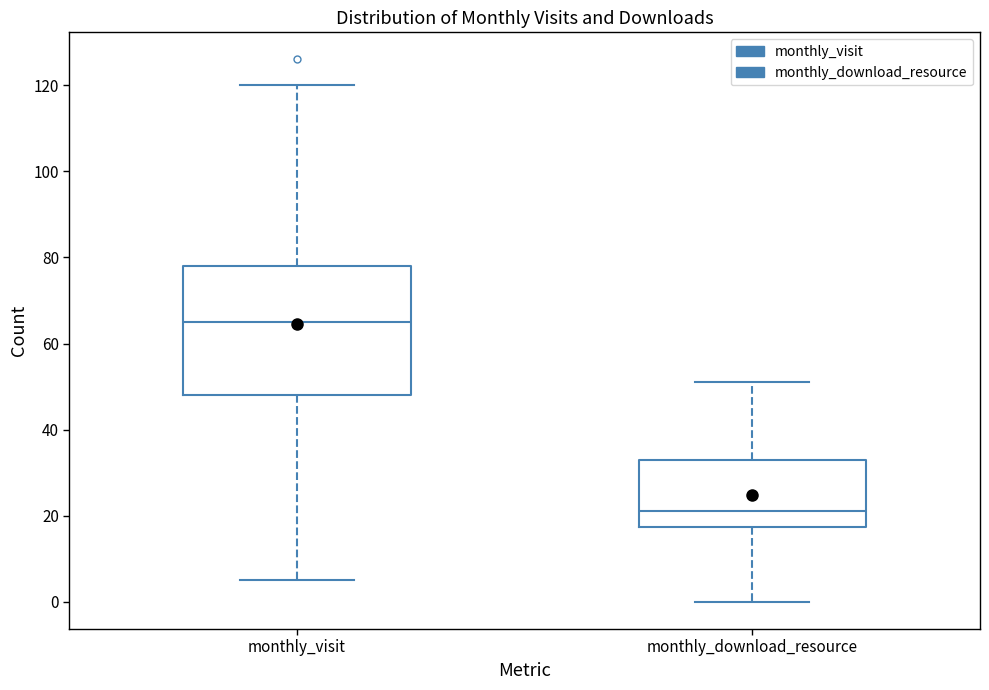

Which box's median line is the lowest?

monthly_download_resource